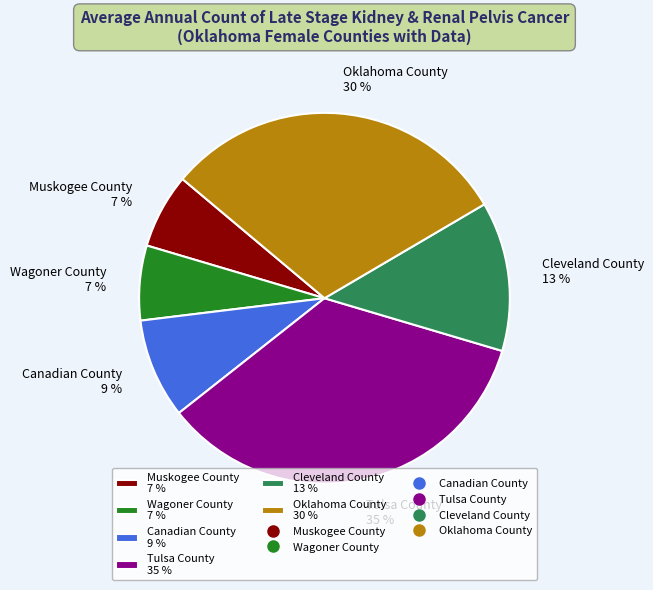

To the nearest percent, what is the difference between the largest and smallest slice percentages?

28%